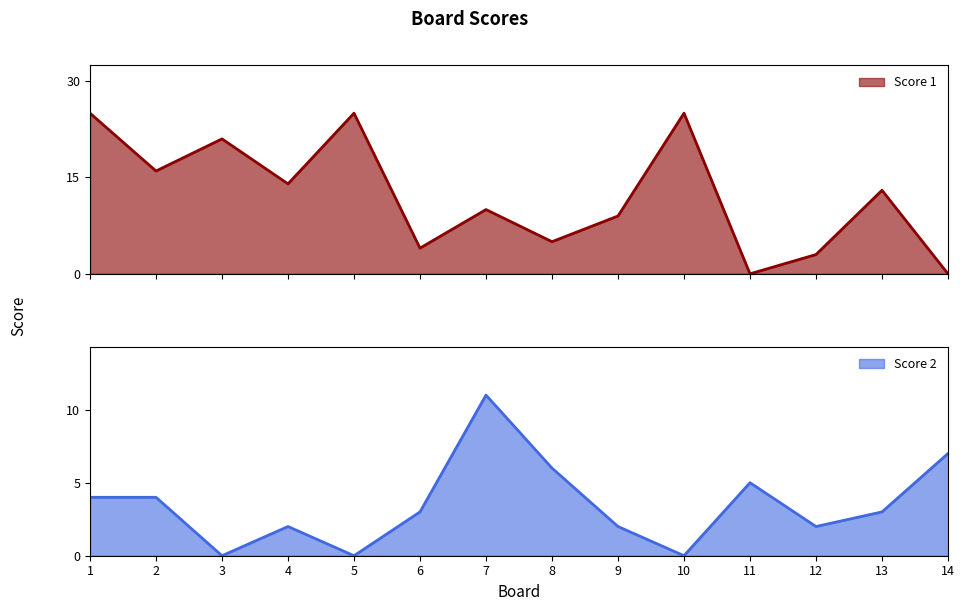

At how many categories does at least one series exceed 12?

7